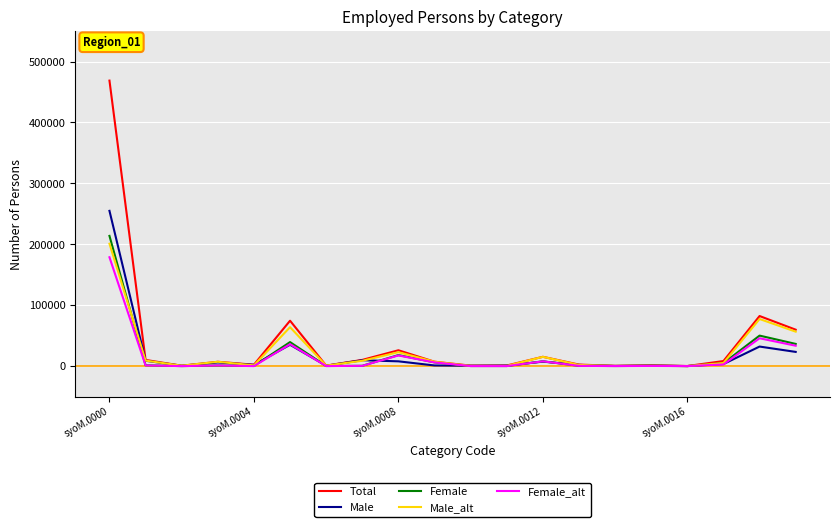

Which series has the largest range (max minus min)?

Total